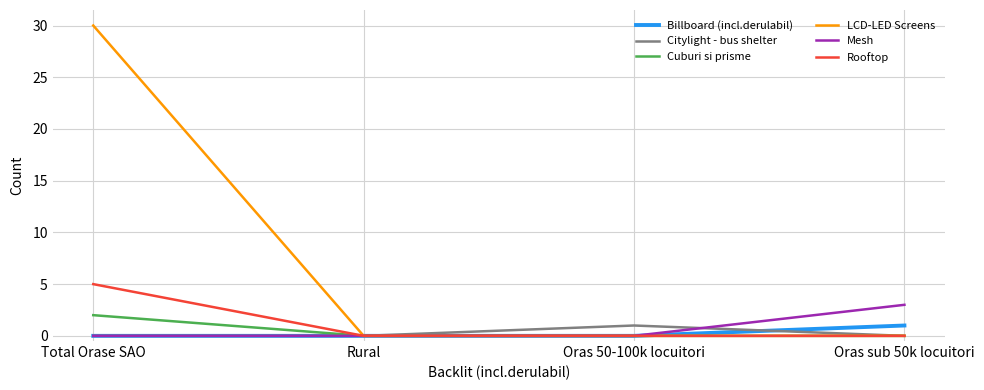

At which label does Mesh reach its peak?

Oras sub 50k locuitori